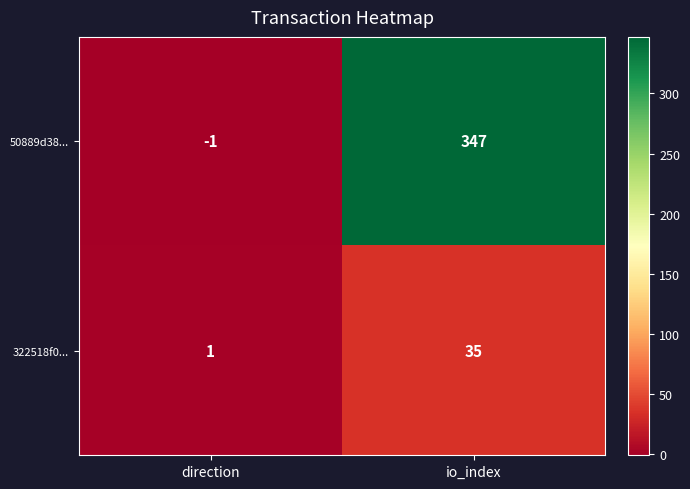

What is the sum of the 50889d38... values at io_index and direction?

346